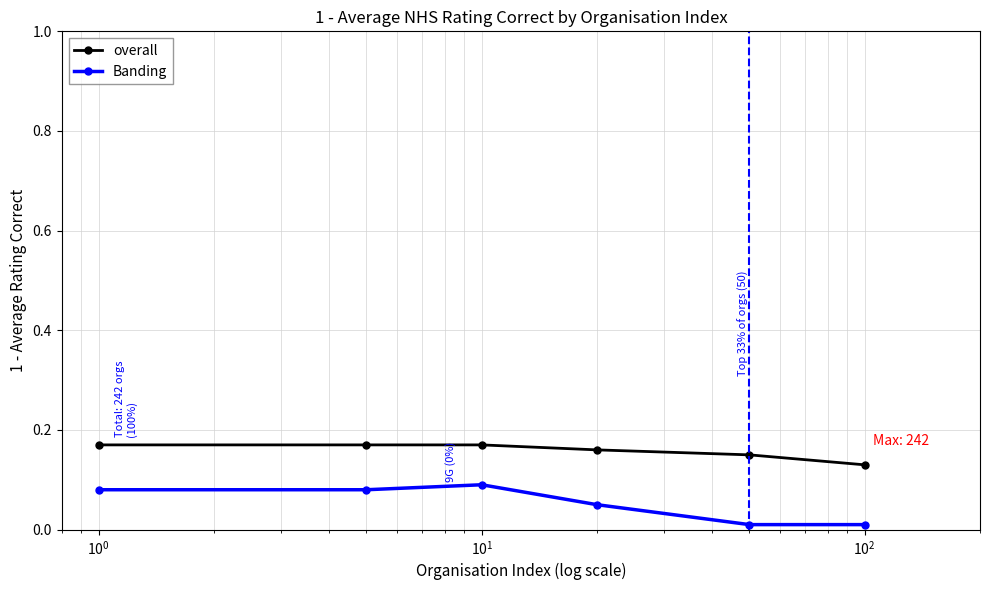

How many overall values are between 0 and 1?

6